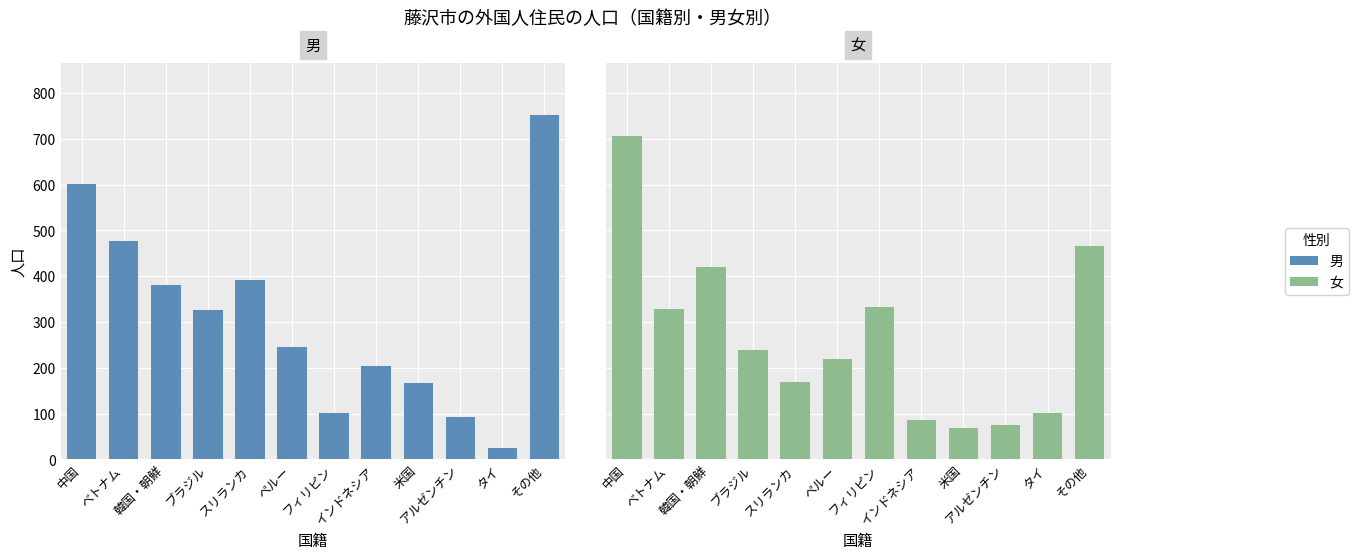

What is the value of the 男 bar at the 3rd from the left?

381